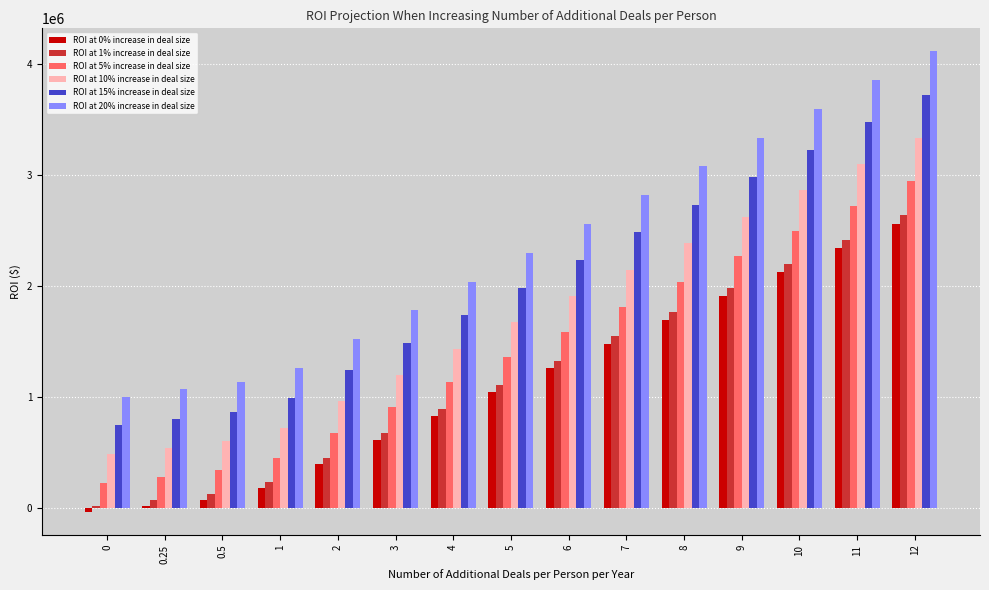

Rank the categories by ROI at 20% increase in deal size value from lowest to highest.

0, 0.25, 0.5, 1, 2, 3, 4, 5, 6, 7, 8, 9, 10, 11, 12